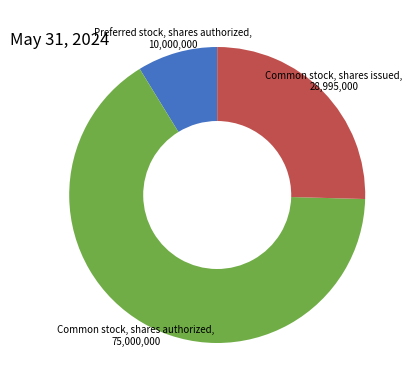

Does any single category account for the majority?

Yes